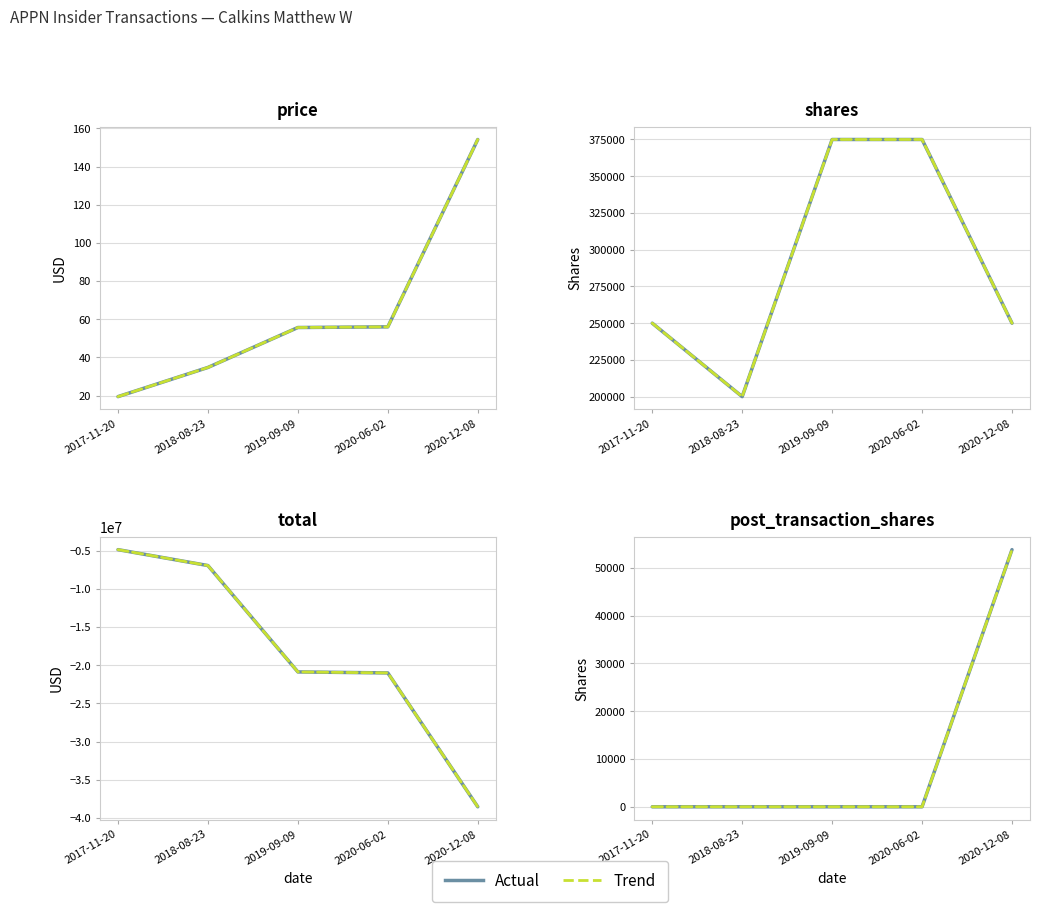

Reading left to right, extract all data points from this chart.

Actual: 2017-11-20=0	2018-08-23=0	2019-09-09=0	2020-06-02=0	2020-12-08=53782
Trend: 2017-11-20=0	2018-08-23=0	2019-09-09=0	2020-06-02=0	2020-12-08=53782